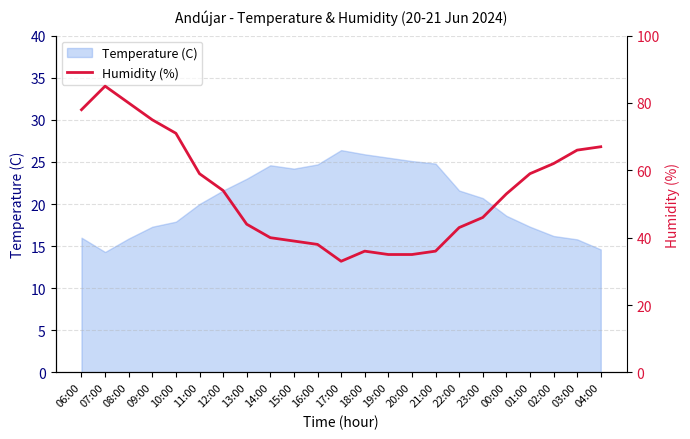

At which label is the value closest to 59?

11:00